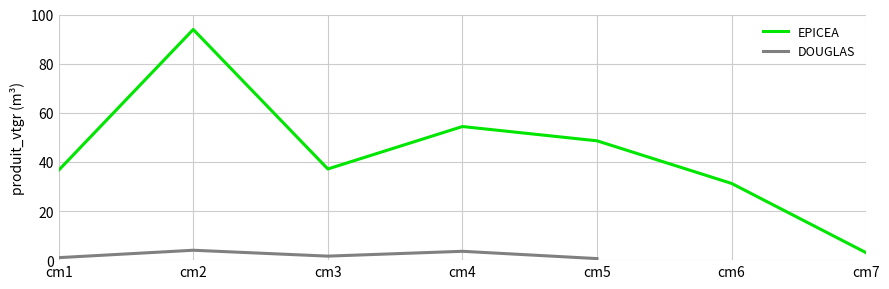

True or false: DOUGLAS and EPICEA intersect in this chart.

False